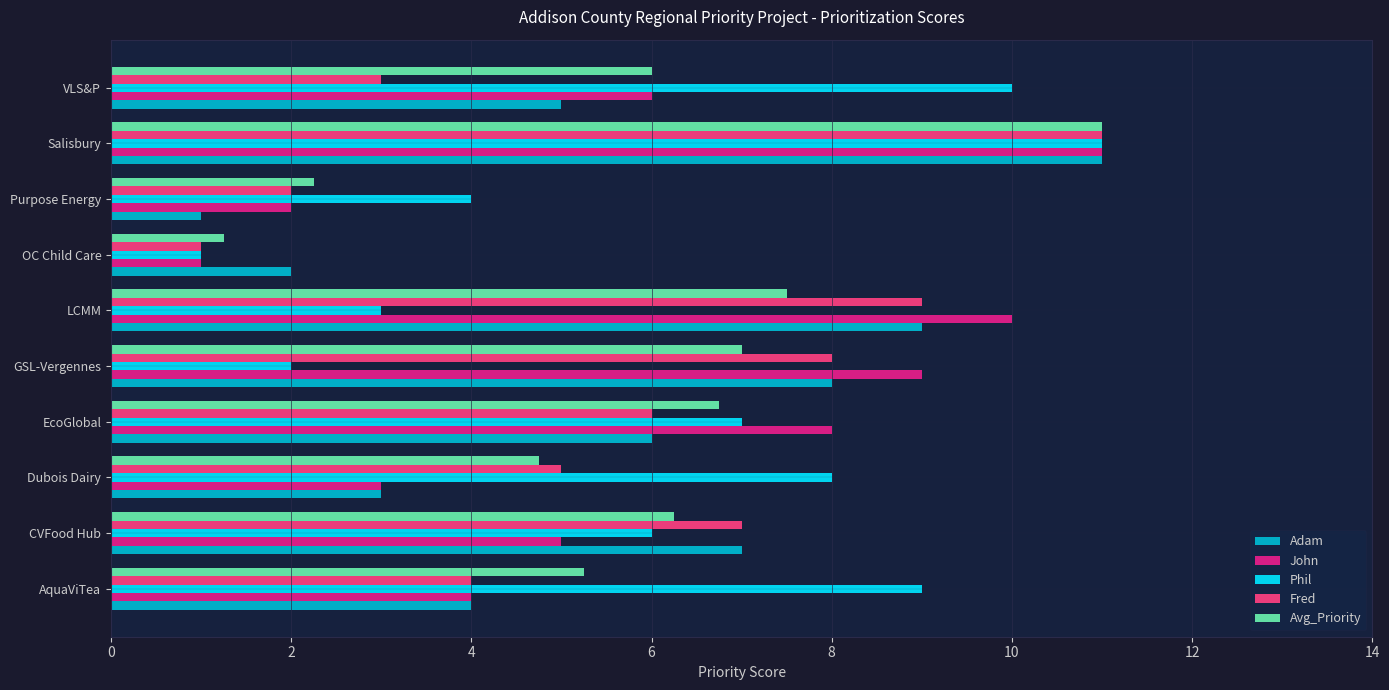

What are all the series names shown in the legend?

Adam, John, Phil, Fred, Avg_Priority